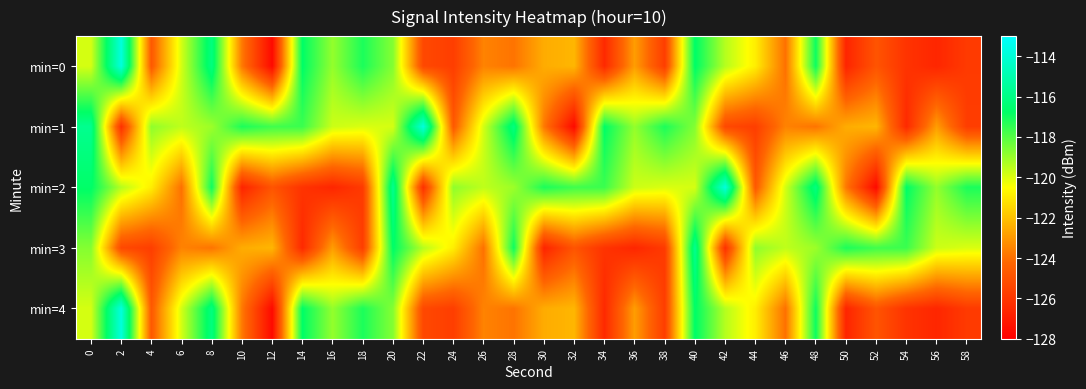

Rank the series by their maximum value, from highest to lowest.

min=0, min=1, min=2, min=4, min=3